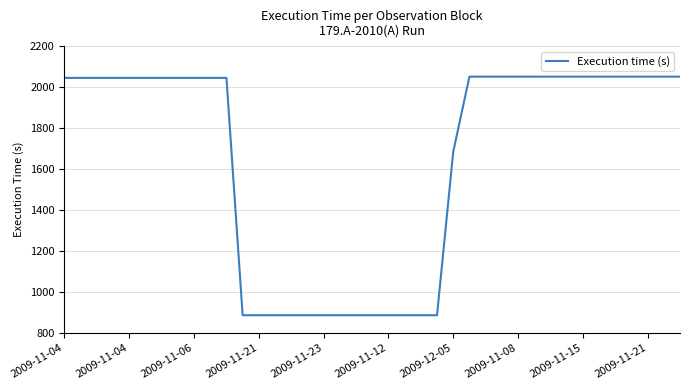

What is the minimum value shown in the chart?

887